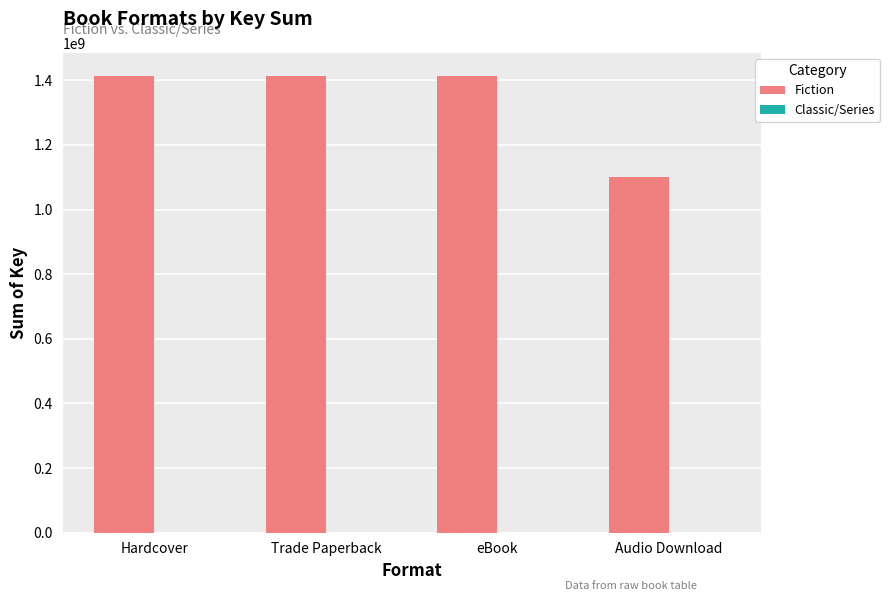

The value of Fiction at eBook is 2167609118. True or false?

False